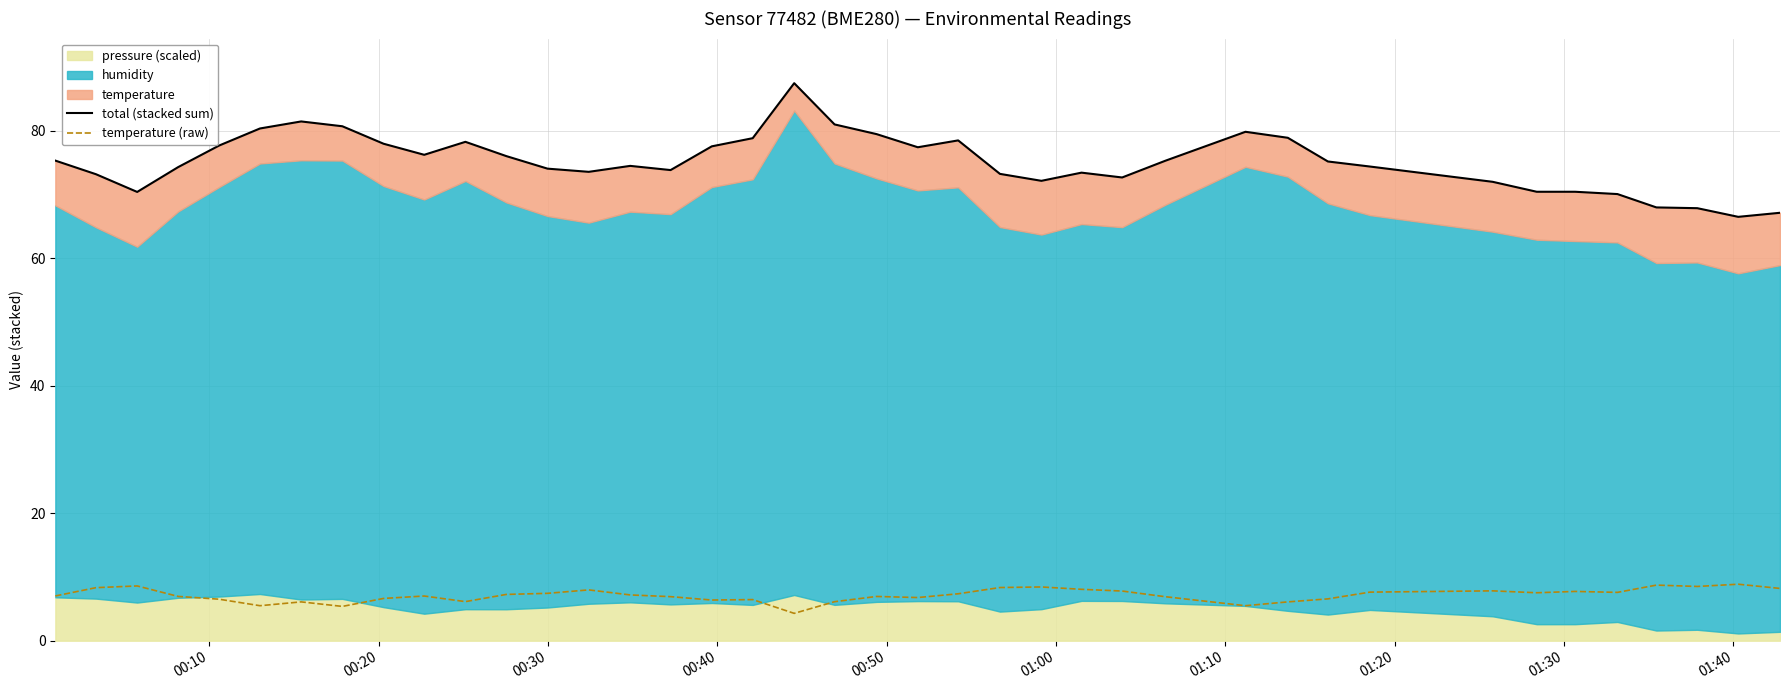

What is the maximum value for temperature (raw)?

8.9